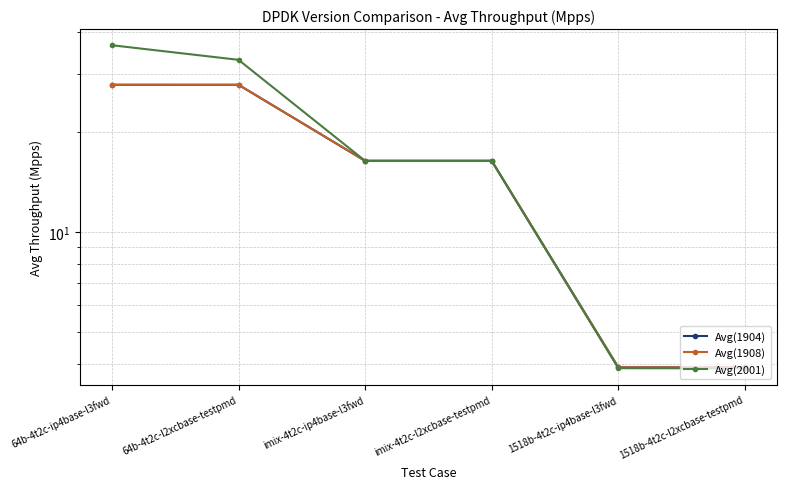

Between 64b-4t2c-l2xcbase-testpmd and 1518b-4t2c-l2xcbase-testpmd, which series saw the biggest shift?

Avg(2001)